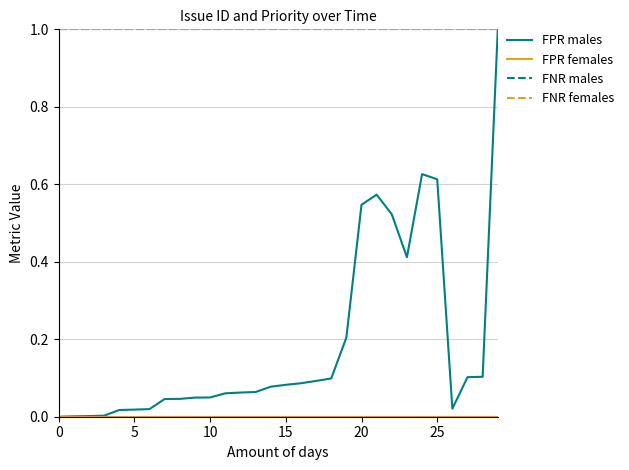

True or false: FNR males and FPR females cross at least once.

False